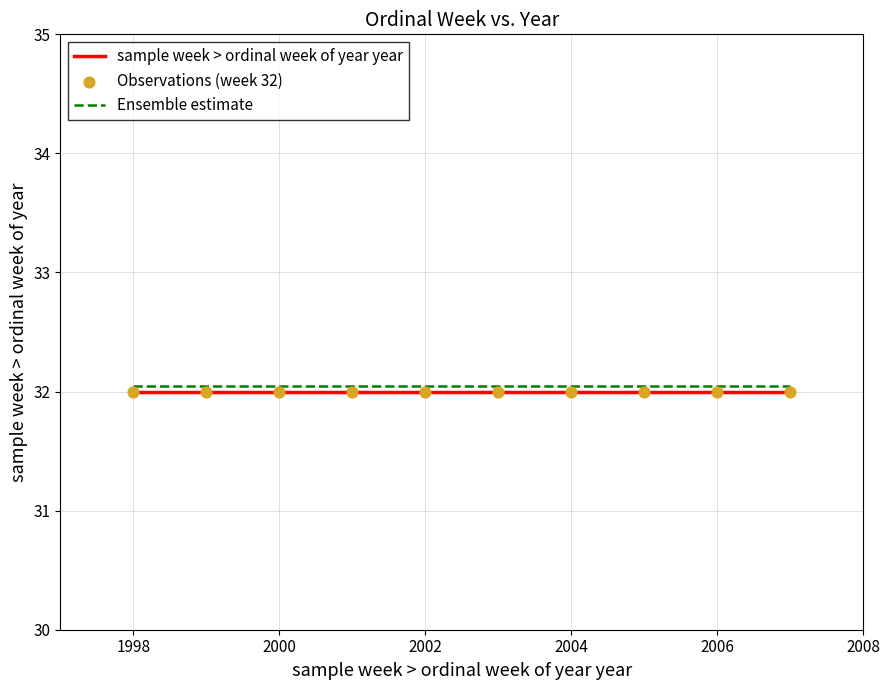

True or false: Ensemble estimate has a value of 32.0 at 2004.

True